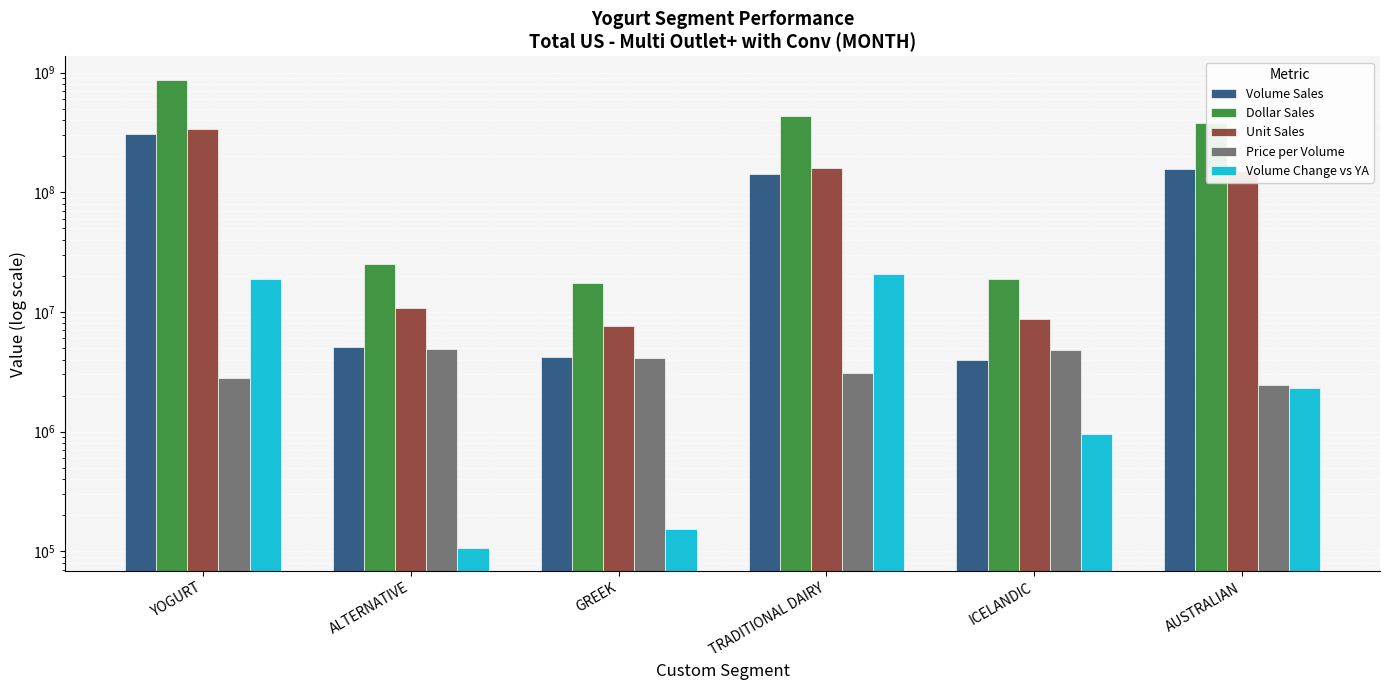

At which label does Price per Volume first exceed 4090260?

ALTERNATIVE